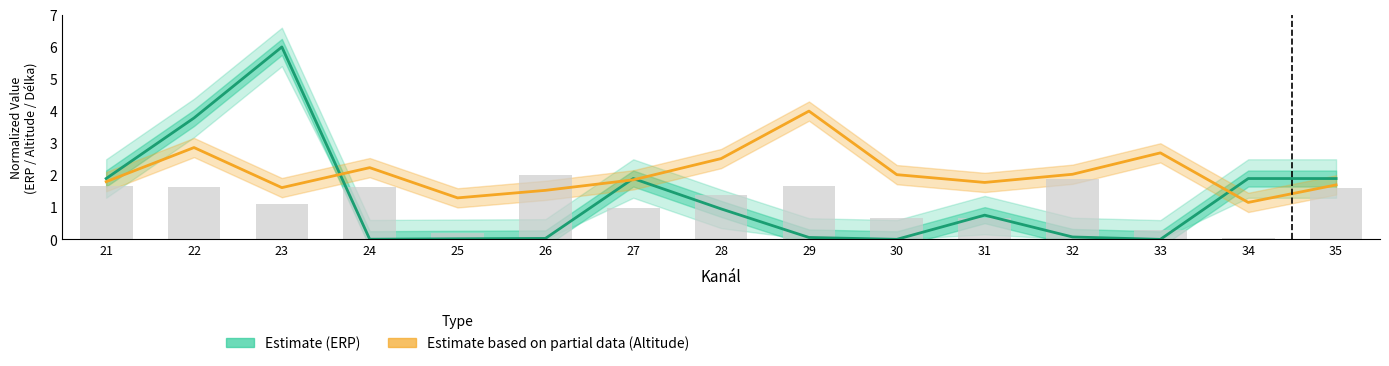

What are all the series names shown in the legend?

Estimate (ERP), Estimate based on partial data (Altitude)